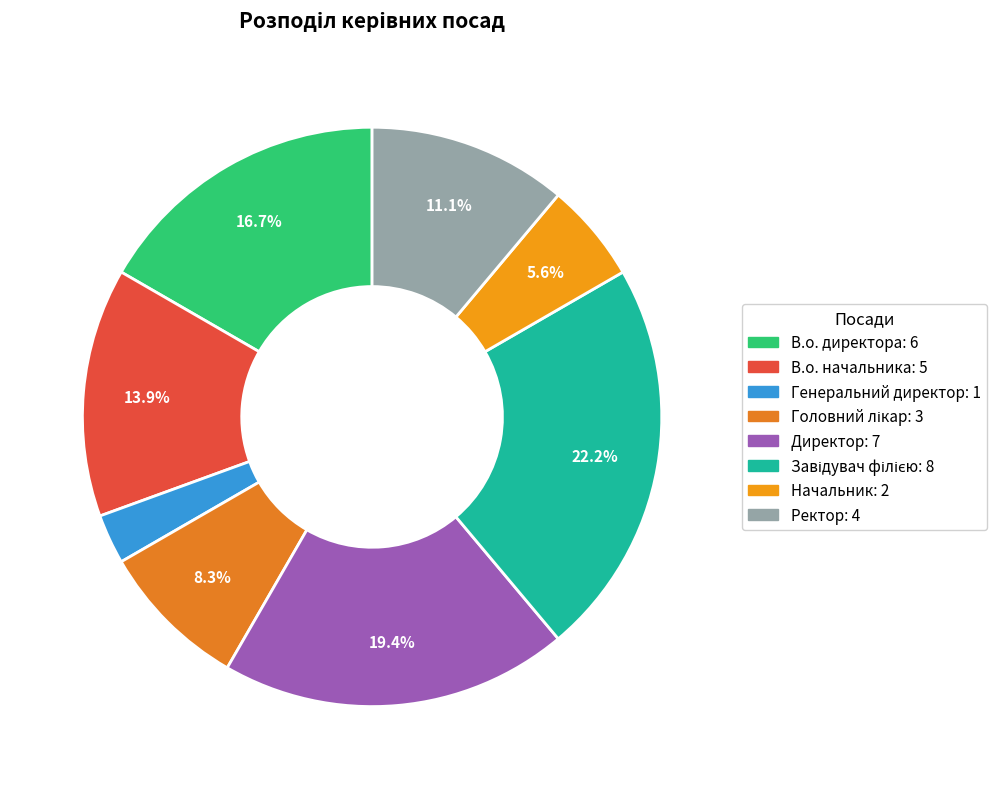

To the nearest percent, what is the combined percentage of Генеральний директор and Ректор?

14%